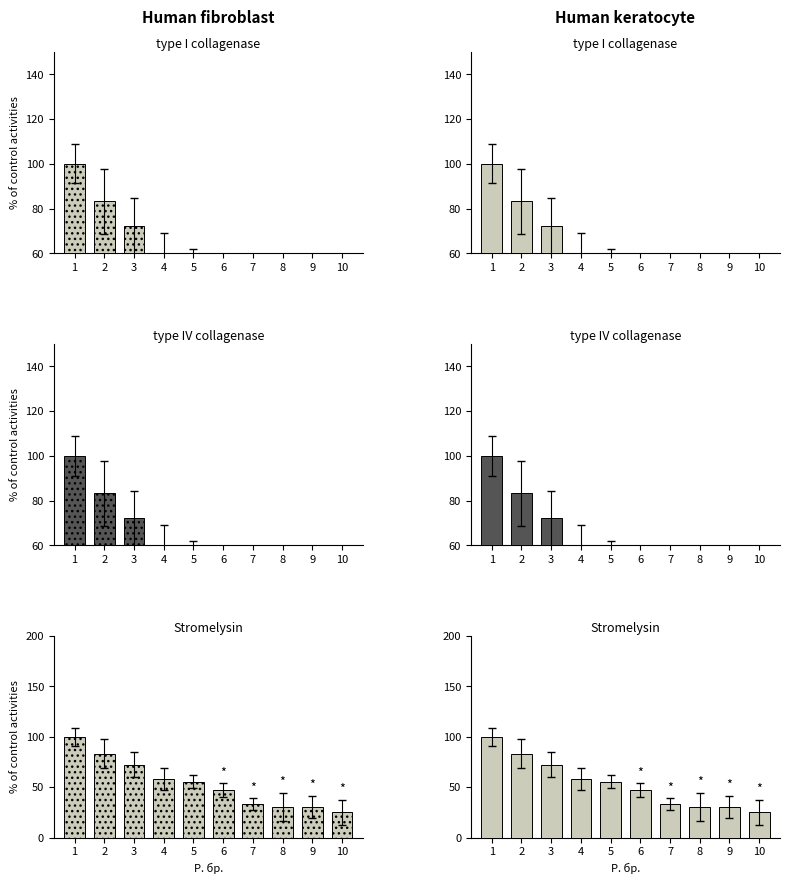

Where does the data first go above 55?

1